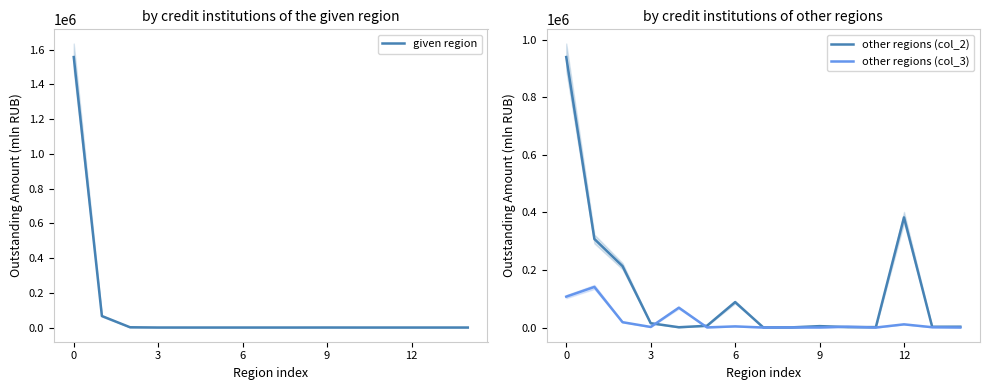

What are all the series names shown in the legend?

given region, other regions (col_2), other regions (col_3)